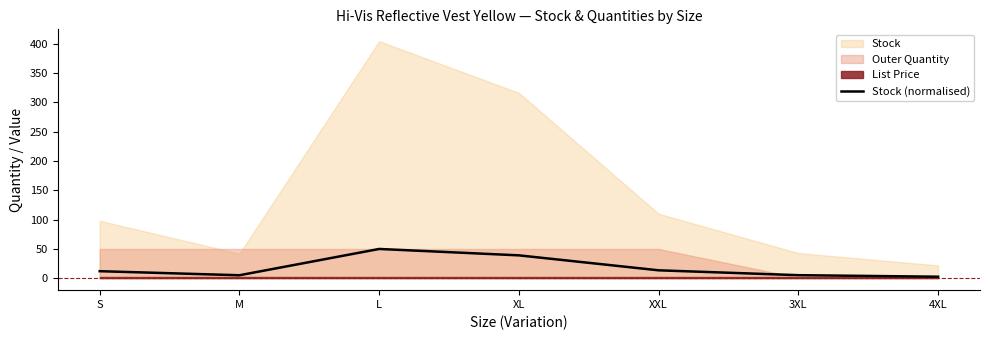

Approximately how many times larger is the value at L compared to M?

9.6